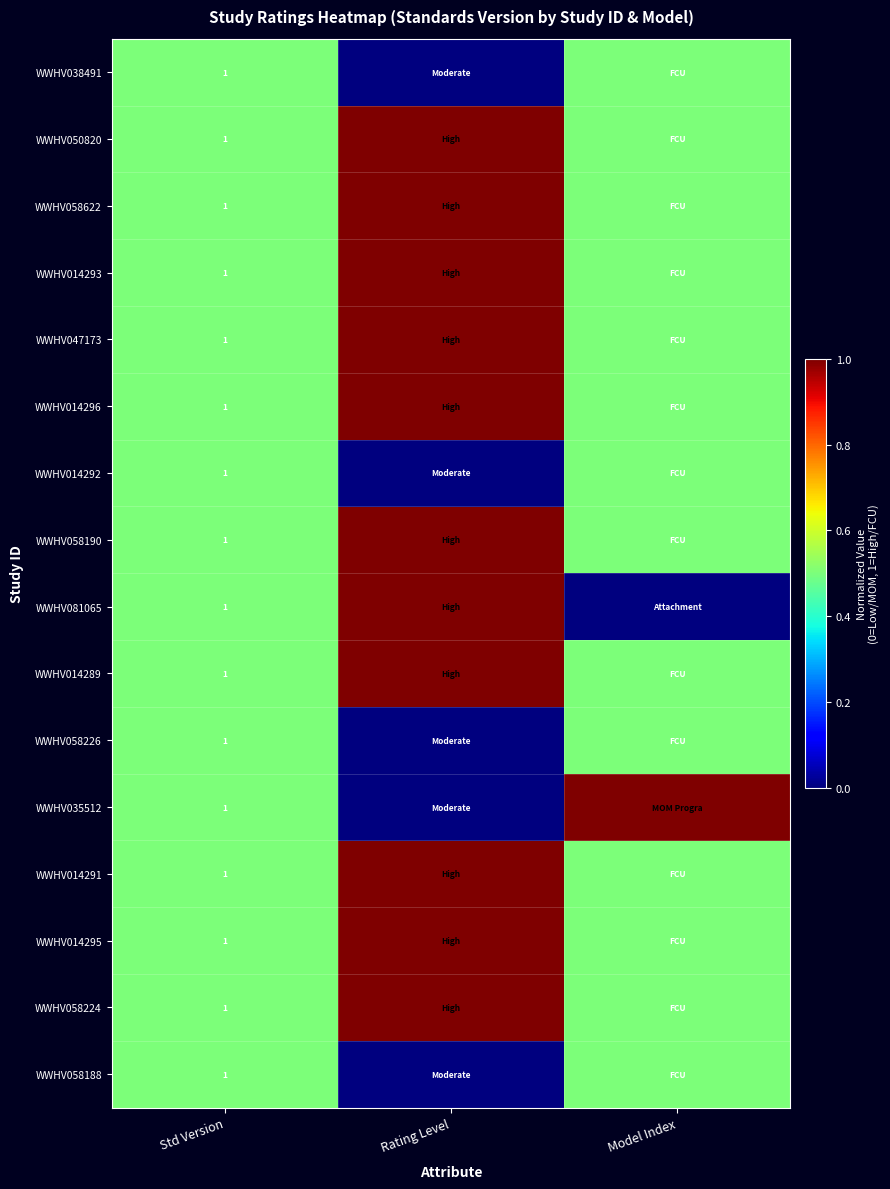

Is it true that WWHV014296 equals 1.0 at Std Version?

True